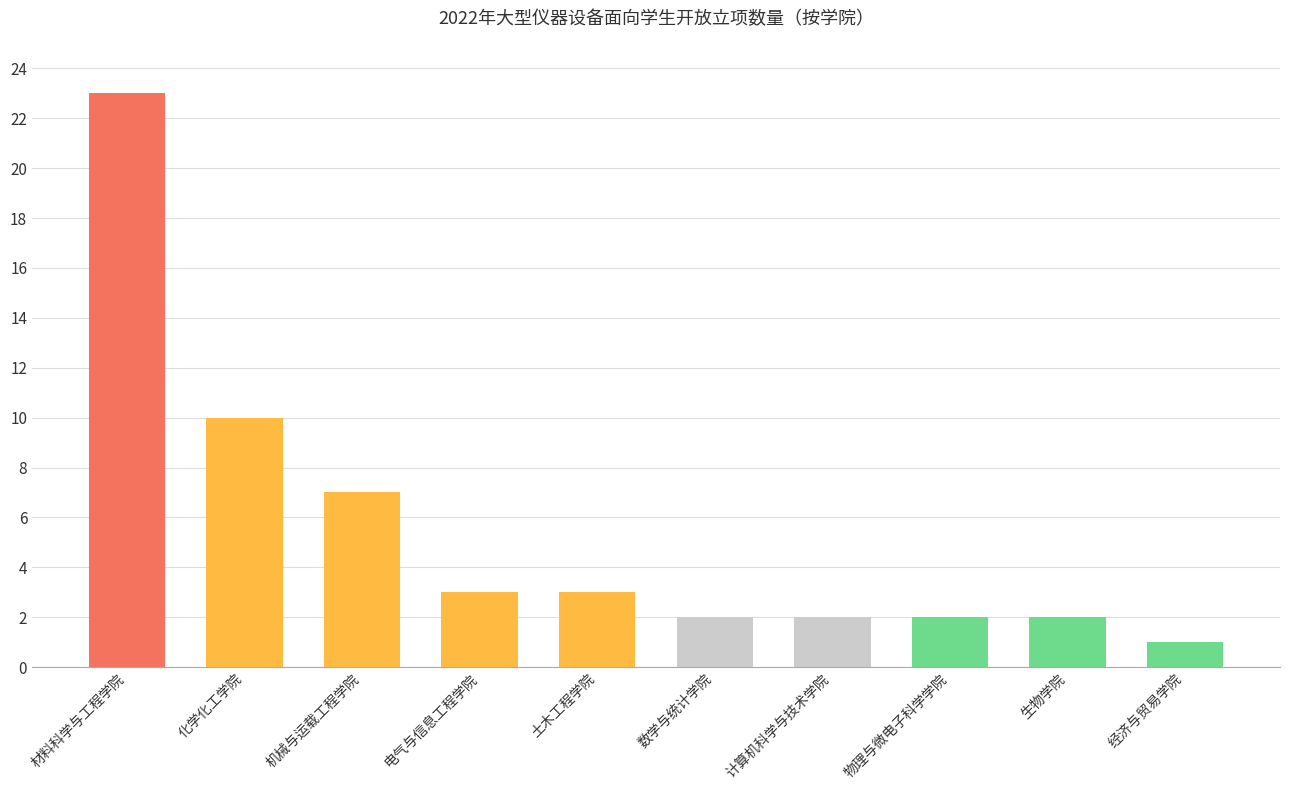

Does the chart contain any negative values?

No